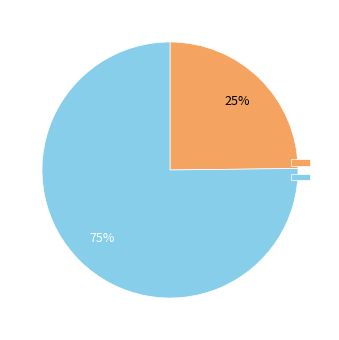

To the nearest percent, what is the average slice percentage?

50%